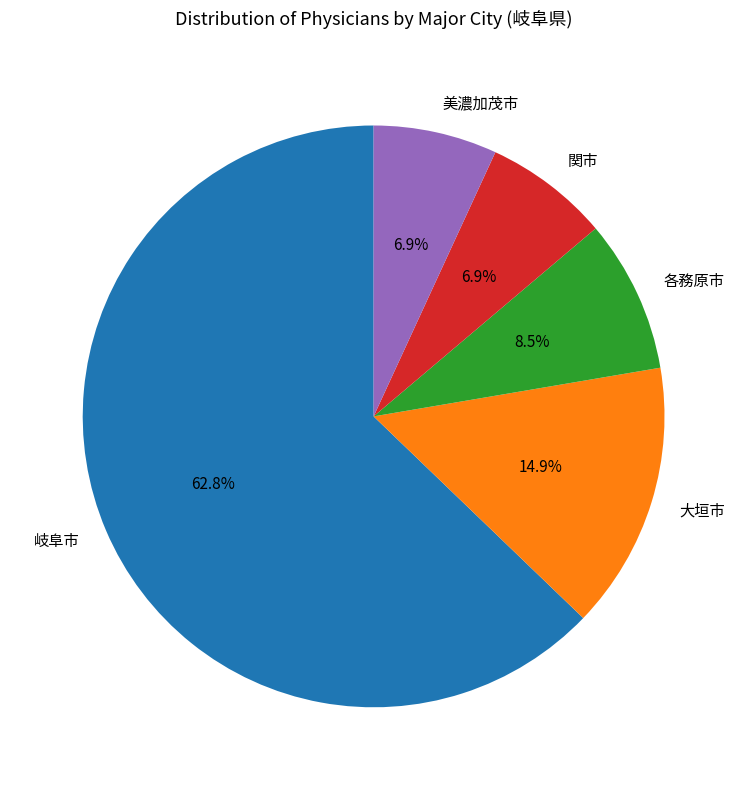

What percentage is the 美濃加茂市 slice, to the nearest percent?

7%